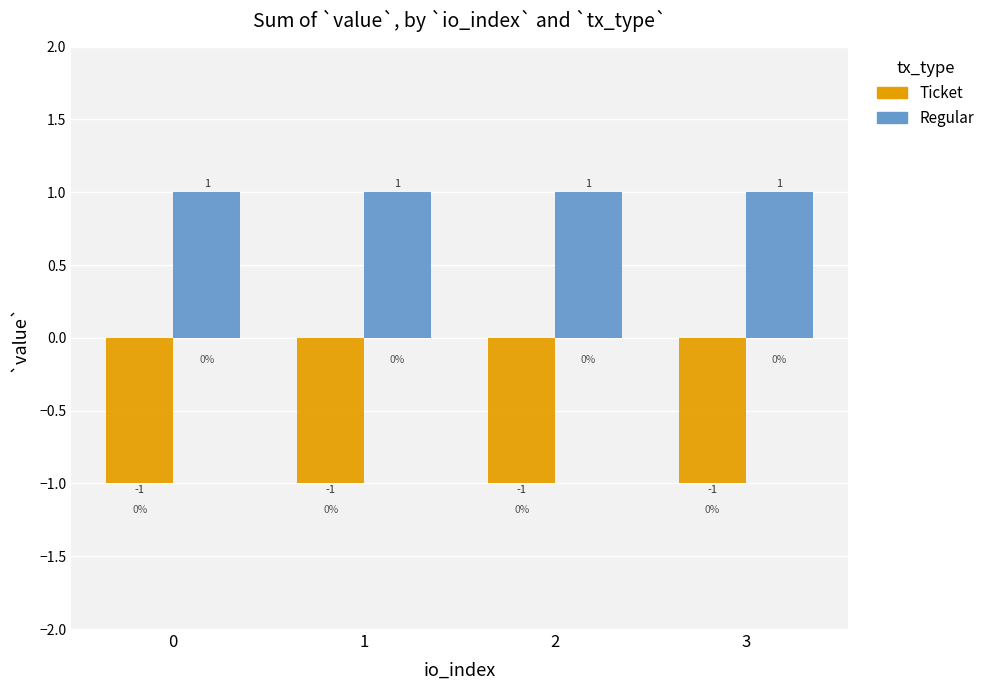

What is the average value of the Ticket series?

-1